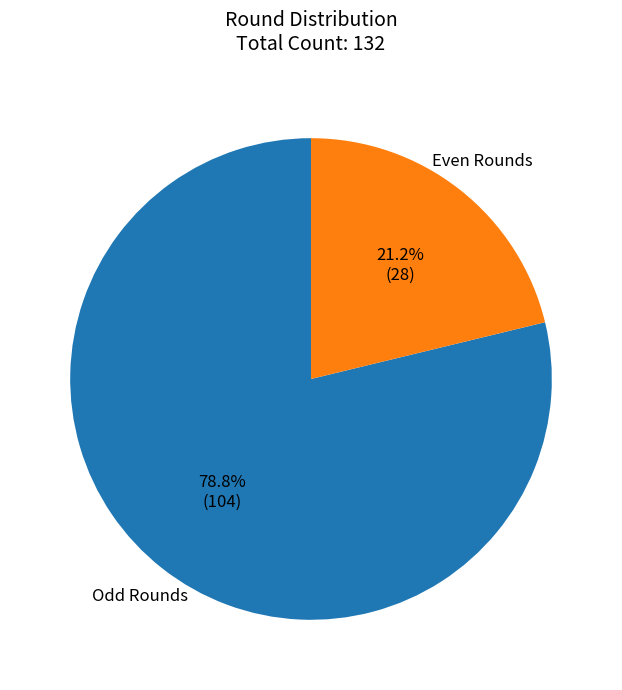

How many slices are in this pie chart?

2